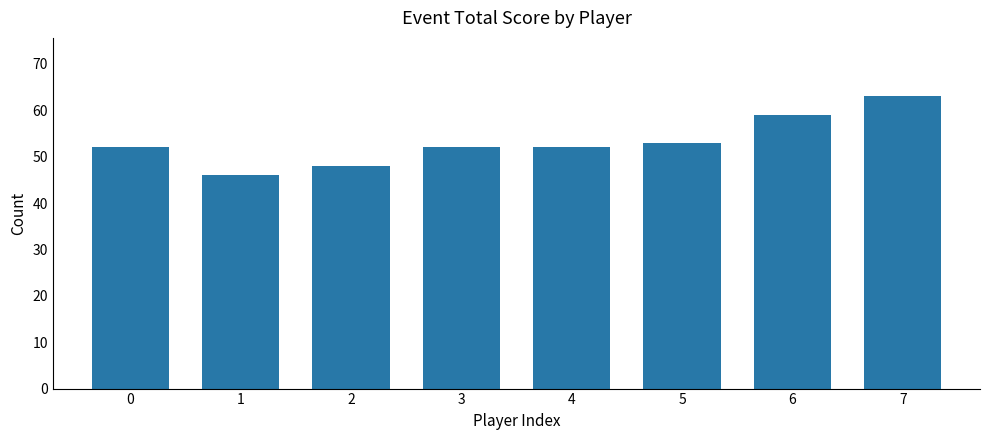

Reading left to right, what are all the values shown in this chart?

52	46	48	52	52	53	59	63